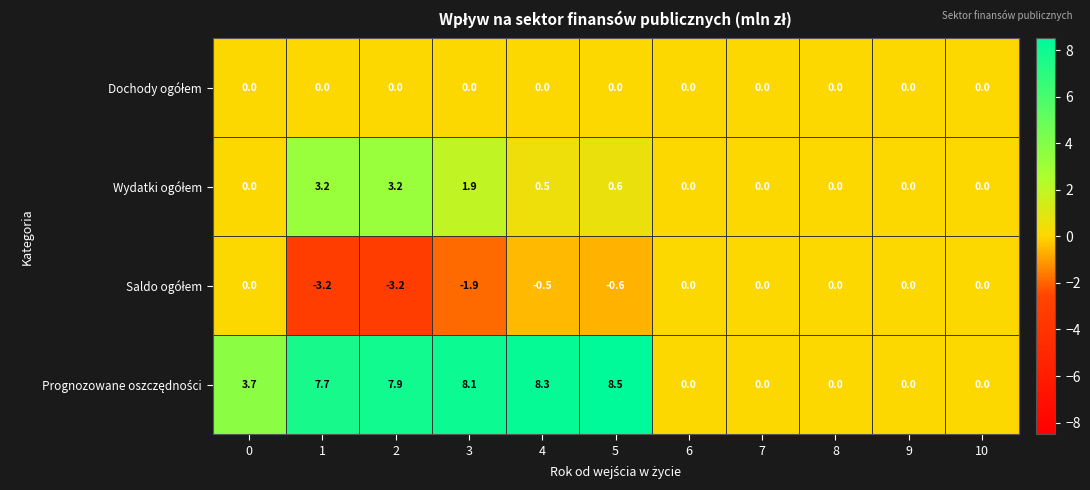

At which category is the sum across all series the highest?

5